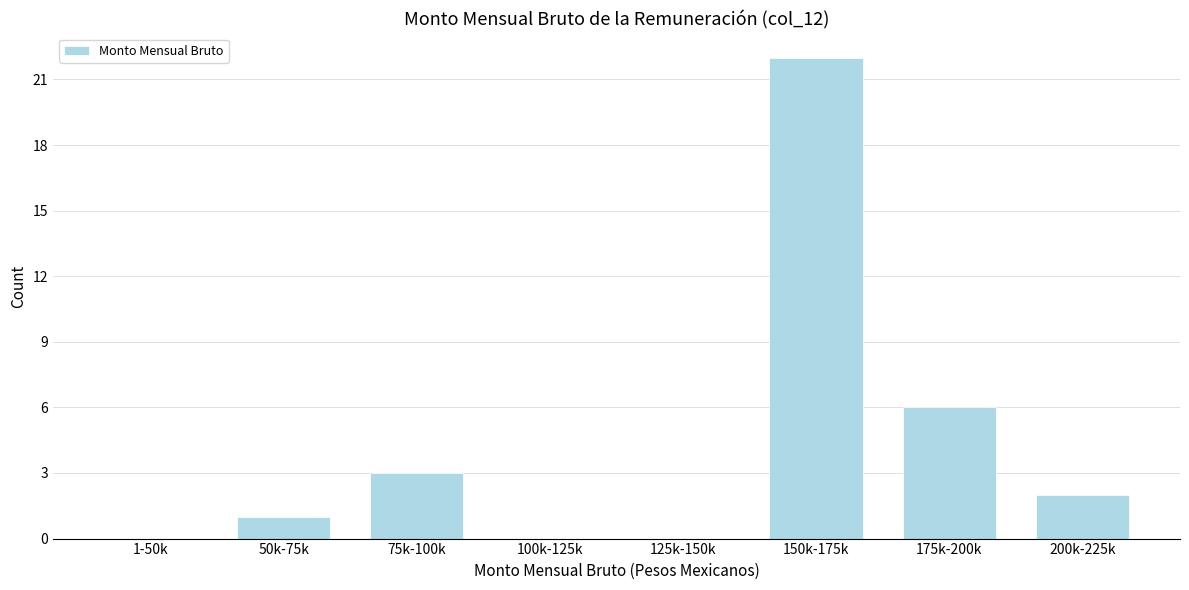

Reading left to right, what are all the values shown in this chart?

1-50k=0	50k-75k=1	75k-100k=3	100k-125k=0	125k-150k=0	150k-175k=22	175k-200k=6	200k-225k=2